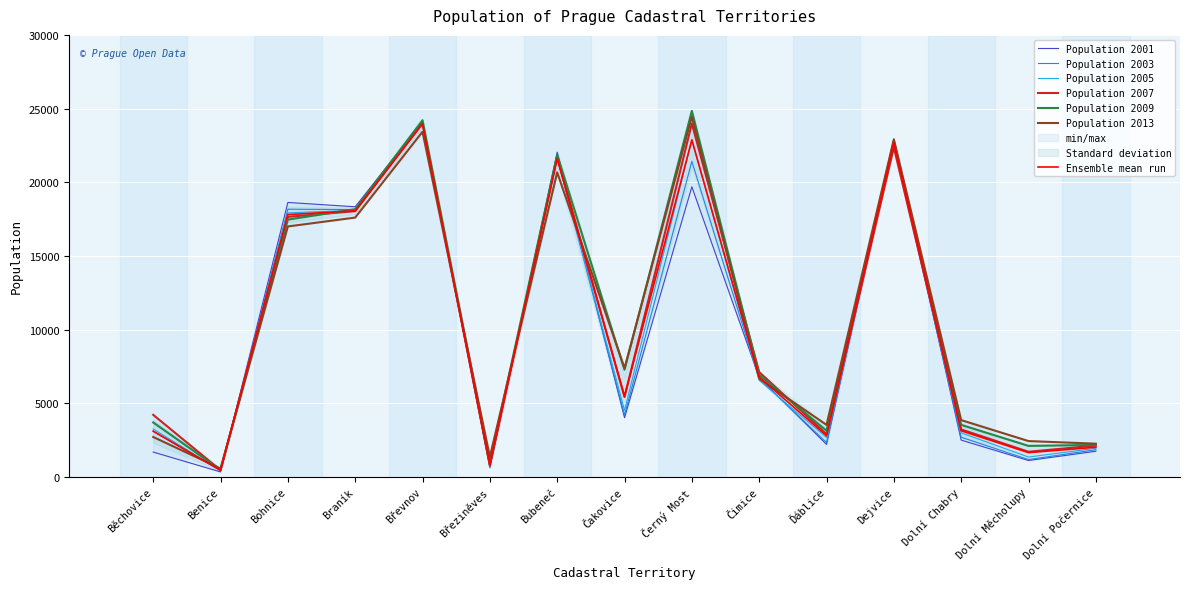

True or false: Population 2009 has more than 2 interior local peaks.

True